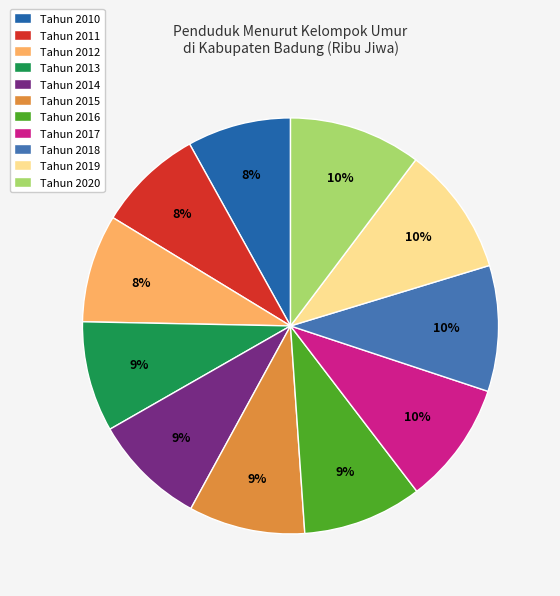

Which category has the biggest portion of the pie?

Tahun 2020